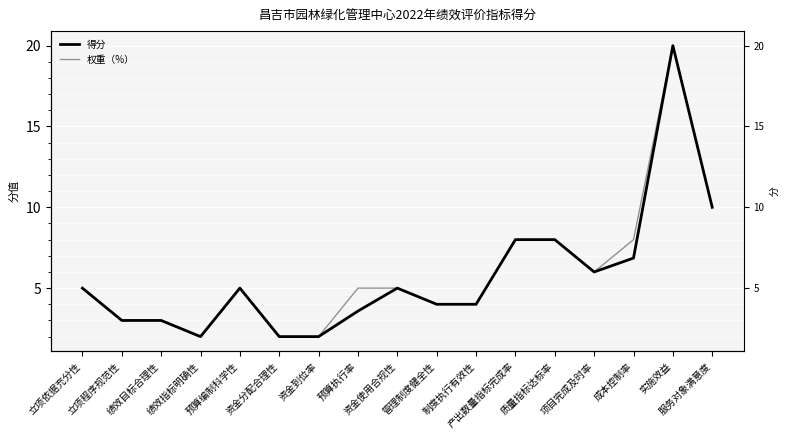

The value of 得分 at 资金到位率 is 1.0. True or false?

False